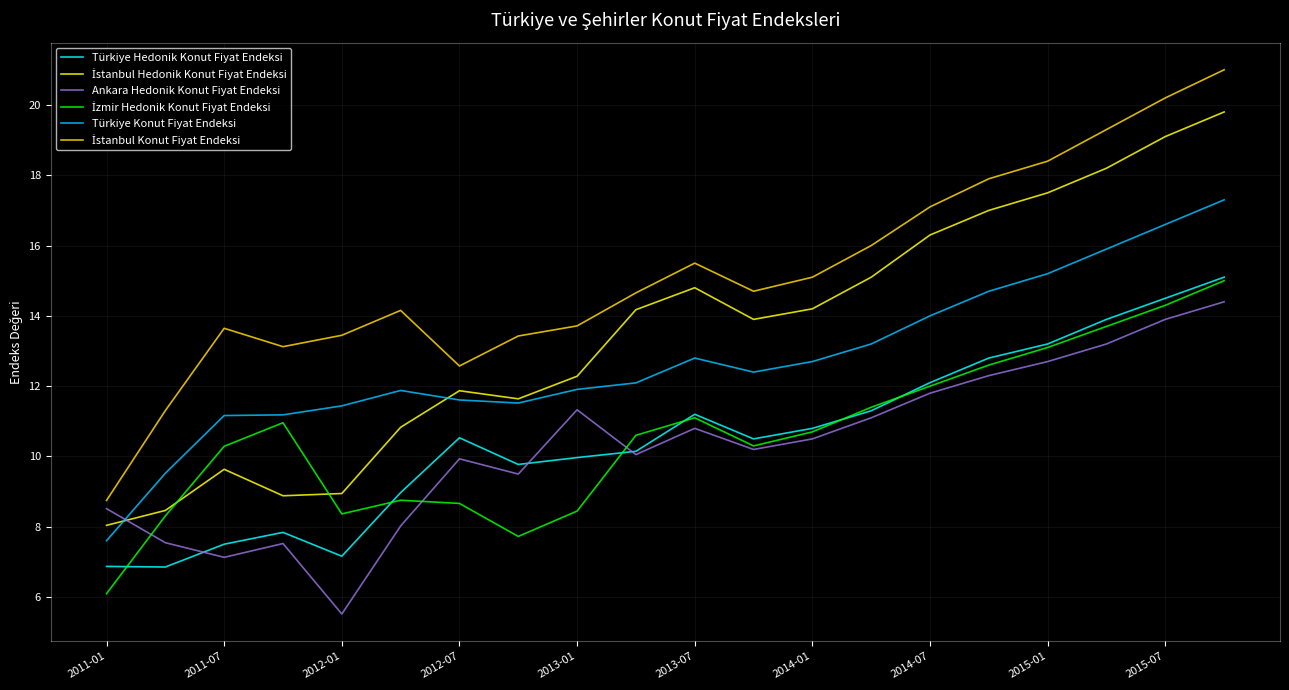

What is the maximum value shown in the chart?

21.0